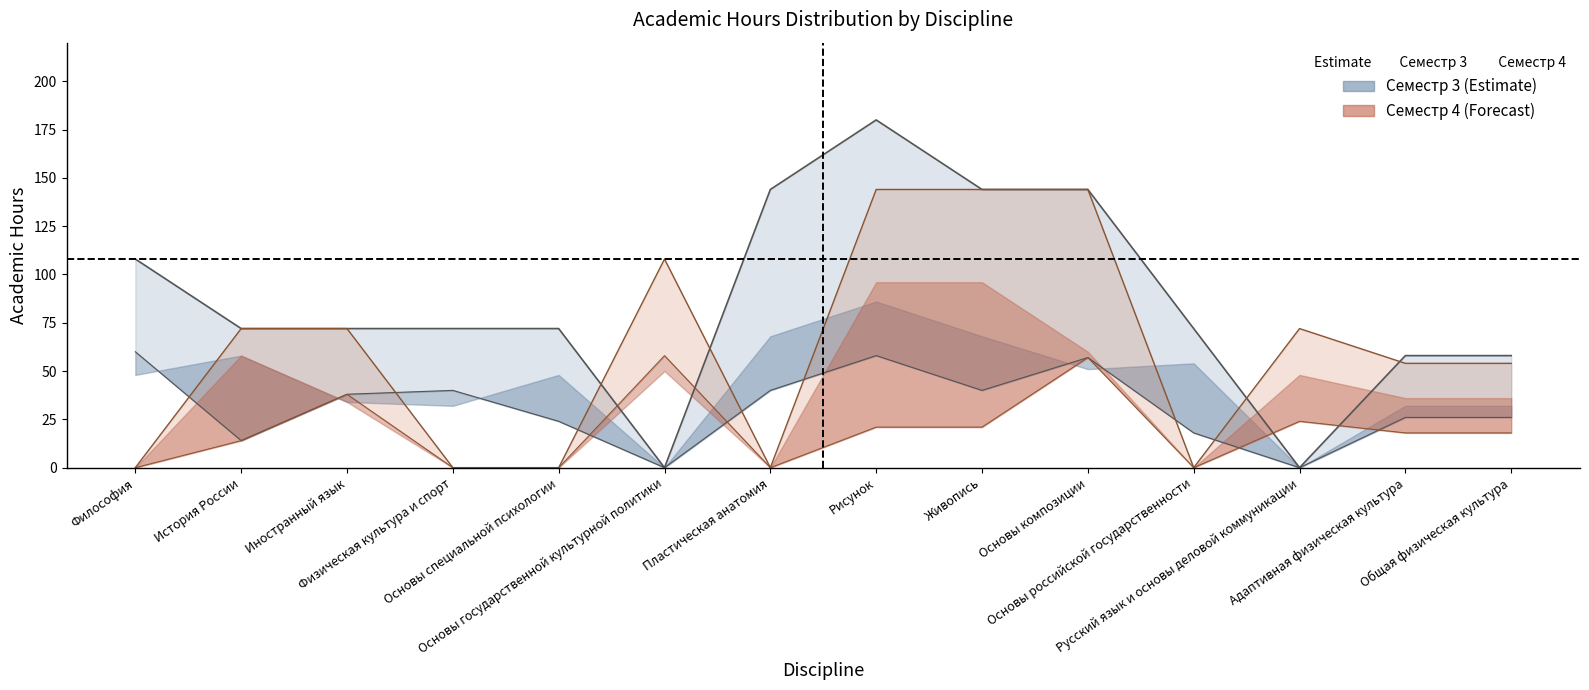

True or false: Всего часов (Сем 3) and СР (Сем 3) cross at least once.

False